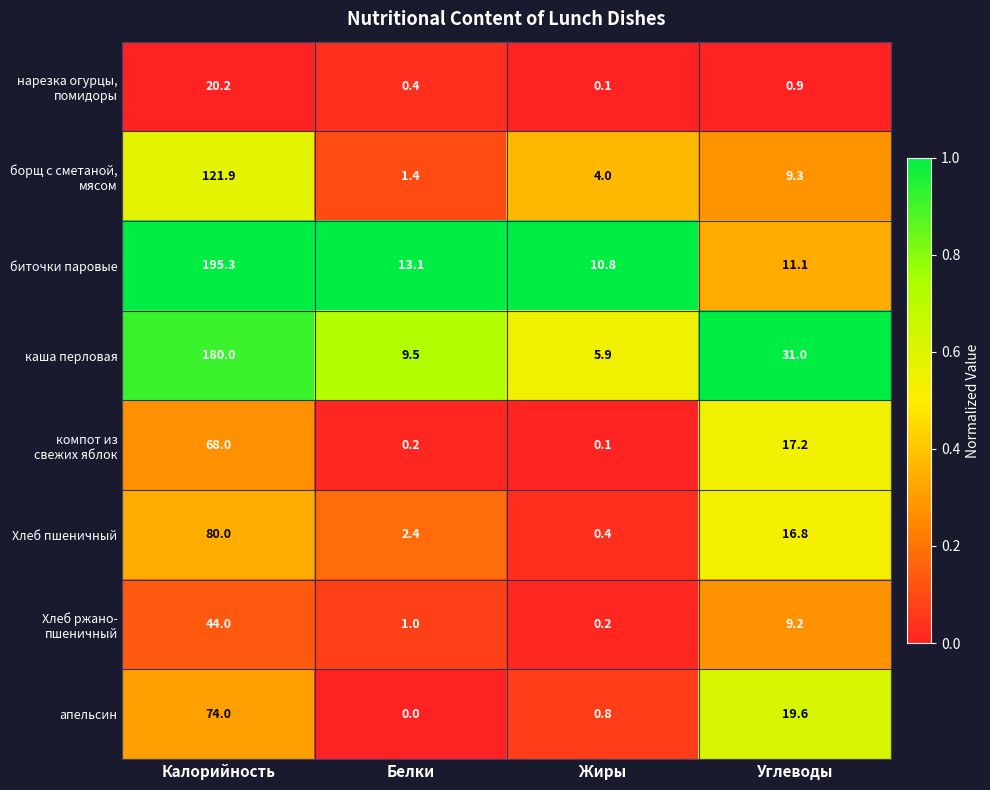

At which category is the sum across all series the highest?

Калорийность